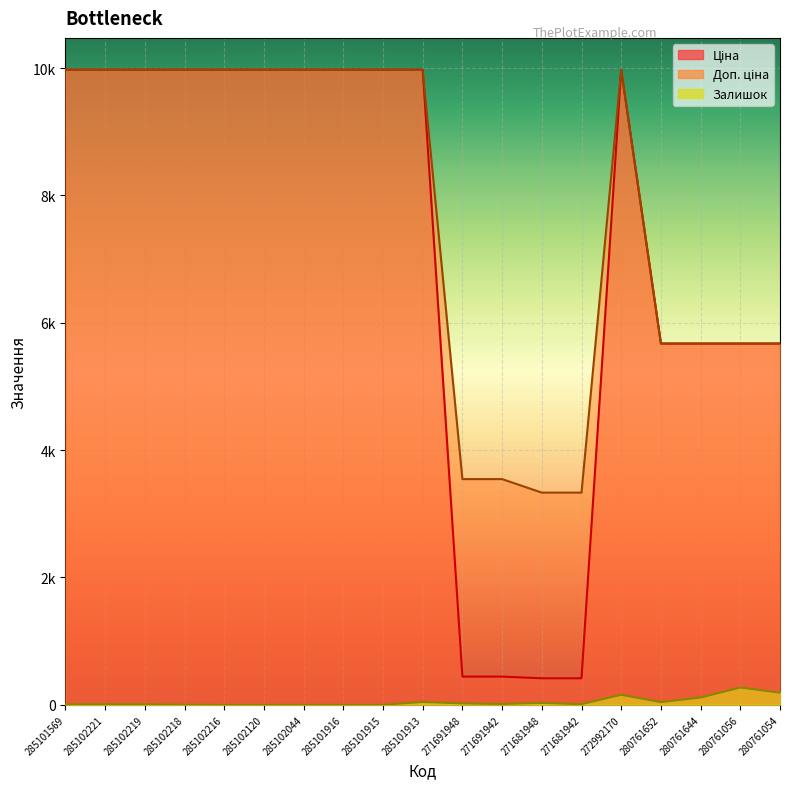

What is the label of the 18th point from the right?

285102221